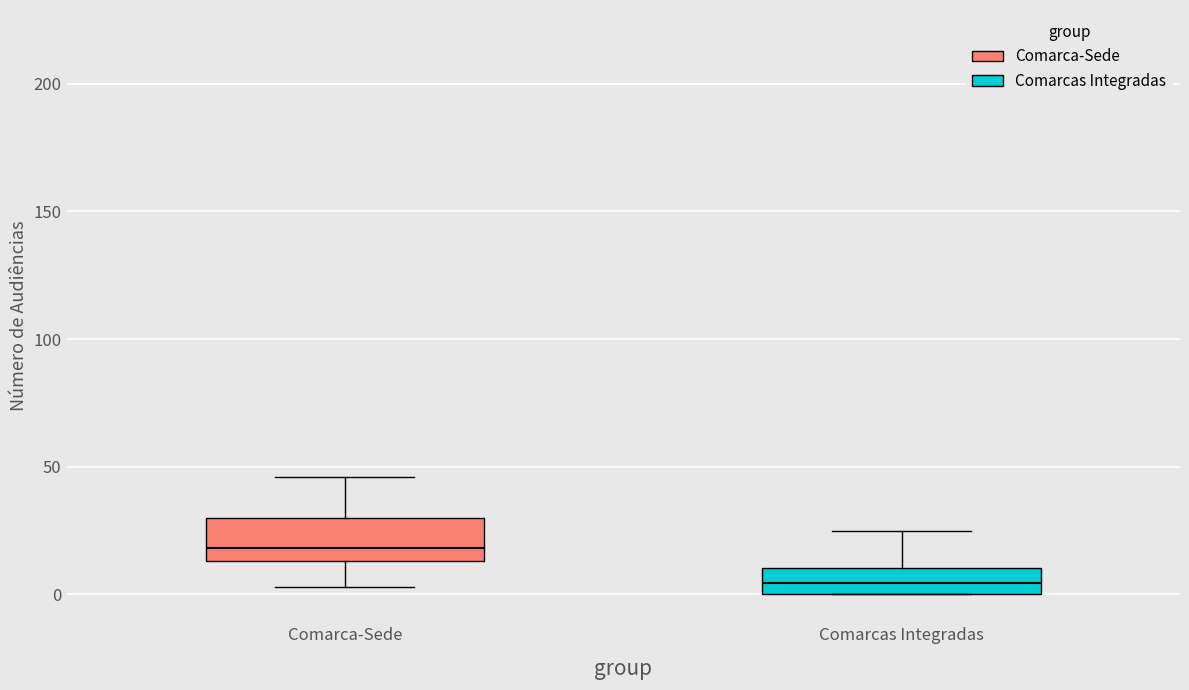

Where is the lower edge of the box for Comarca-Sede on the y-axis? The values are not printed on the chart, so give them approximately, as read against the axis.

15